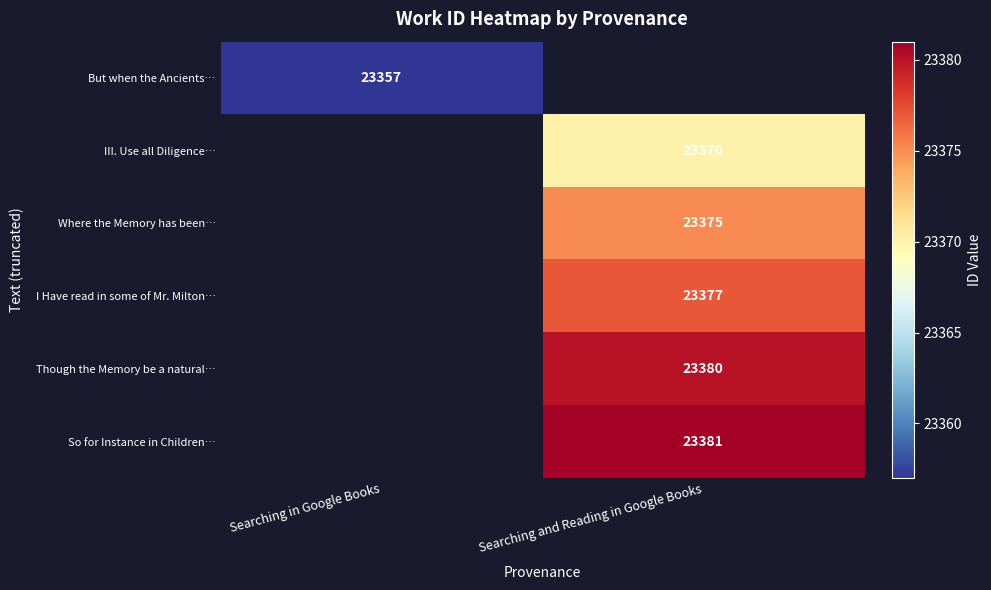

What is the maximum value shown in the chart?

23381.0